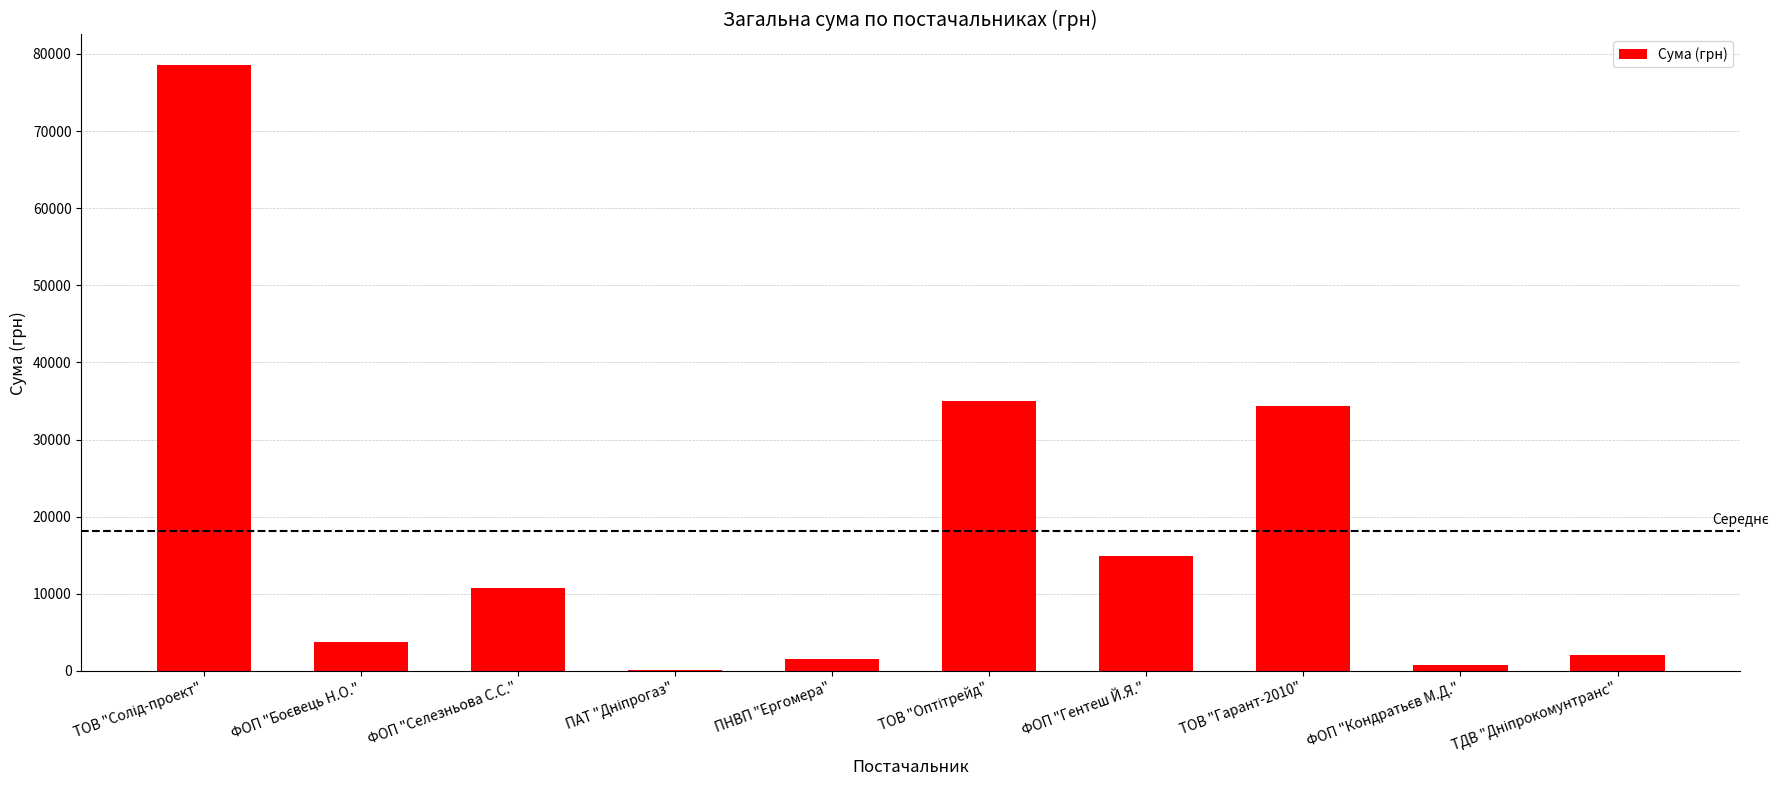

What is the change in value from ФОП "Селезньова С.С." to ТОВ "Гарант-2010"?

+23496.0